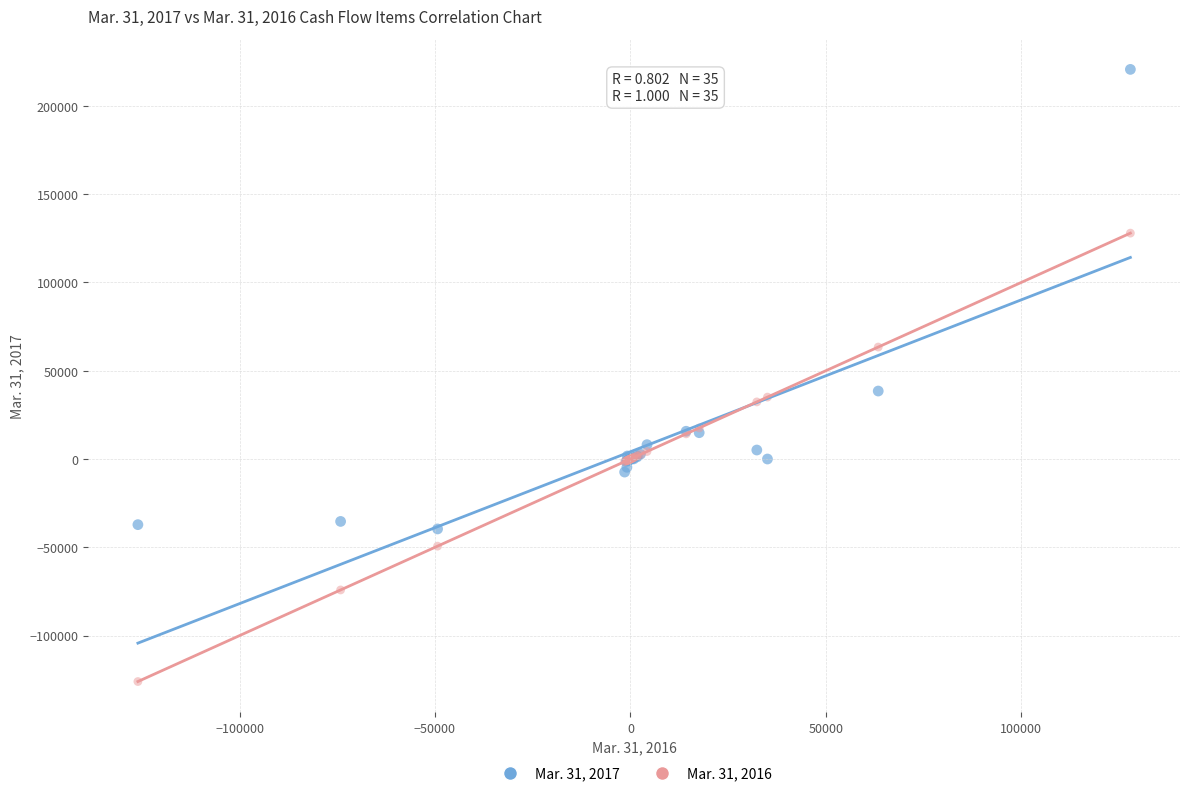

Which series has the widest spread of Y values?

Mar. 31, 2017